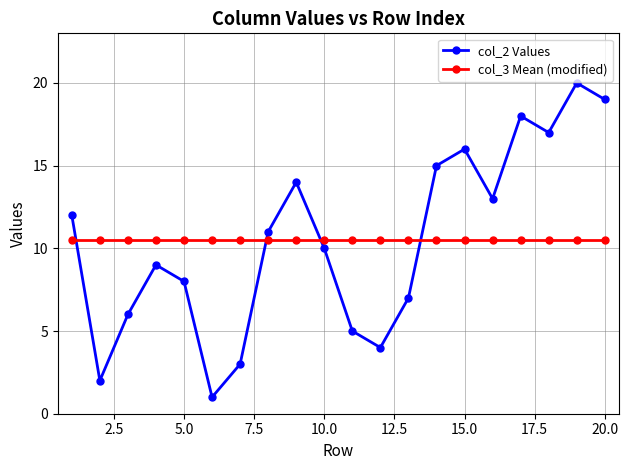

Does the chart have visible grid lines?

Yes